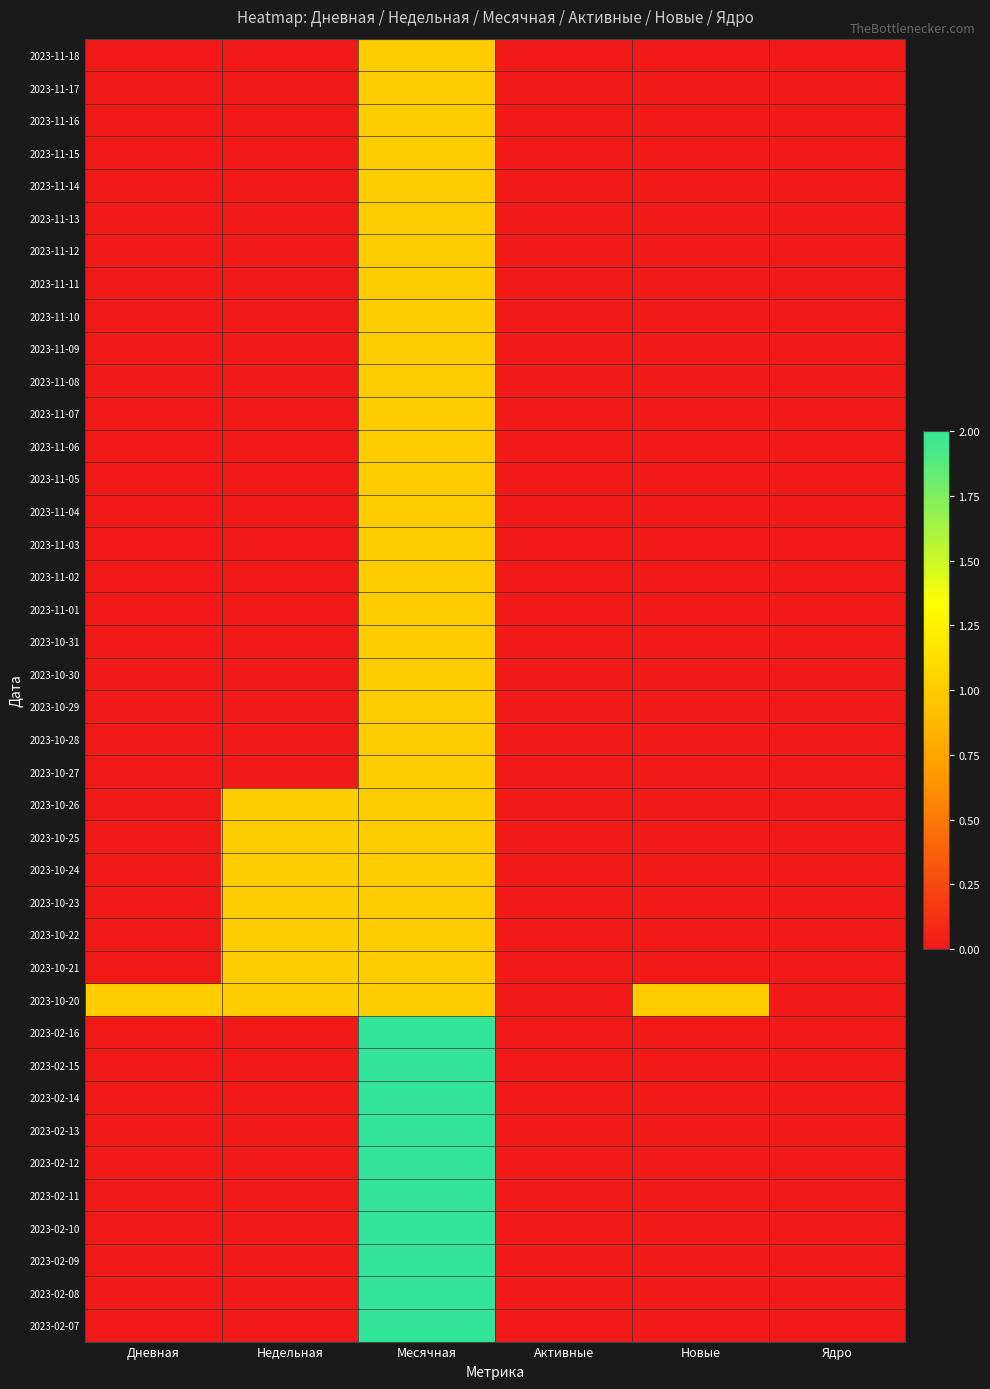

Reading right to left, transcribe all the data shown in this chart.

2023-11-18: Ядро=0	Новые=0	Активные=0	Месячная=1	Недельная=0	Дневная=0
2023-11-17: Ядро=0	Новые=0	Активные=0	Месячная=1	Недельная=0	Дневная=0
2023-11-16: Ядро=0	Новые=0	Активные=0	Месячная=1	Недельная=0	Дневная=0
2023-11-15: Ядро=0	Новые=0	Активные=0	Месячная=1	Недельная=0	Дневная=0
2023-11-14: Ядро=0	Новые=0	Активные=0	Месячная=1	Недельная=0	Дневная=0
2023-11-13: Ядро=0	Новые=0	Активные=0	Месячная=1	Недельная=0	Дневная=0
2023-11-12: Ядро=0	Новые=0	Активные=0	Месячная=1	Недельная=0	Дневная=0
2023-11-11: Ядро=0	Новые=0	Активные=0	Месячная=1	Недельная=0	Дневная=0
2023-11-10: Ядро=0	Новые=0	Активные=0	Месячная=1	Недельная=0	Дневная=0
2023-11-09: Ядро=0	Новые=0	Активные=0	Месячная=1	Недельная=0	Дневная=0
2023-11-08: Ядро=0	Новые=0	Активные=0	Месячная=1	Недельная=0	Дневная=0
2023-11-07: Ядро=0	Новые=0	Активные=0	Месячная=1	Недельная=0	Дневная=0
2023-11-06: Ядро=0	Новые=0	Активные=0	Месячная=1	Недельная=0	Дневная=0
2023-11-05: Ядро=0	Новые=0	Активные=0	Месячная=1	Недельная=0	Дневная=0
2023-11-04: Ядро=0	Новые=0	Активные=0	Месячная=1	Недельная=0	Дневная=0
2023-11-03: Ядро=0	Новые=0	Активные=0	Месячная=1	Недельная=0	Дневная=0
2023-11-02: Ядро=0	Новые=0	Активные=0	Месячная=1	Недельная=0	Дневная=0
2023-11-01: Ядро=0	Новые=0	Активные=0	Месячная=1	Недельная=0	Дневная=0
2023-10-31: Ядро=0	Новые=0	Активные=0	Месячная=1	Недельная=0	Дневная=0
2023-10-30: Ядро=0	Новые=0	Активные=0	Месячная=1	Недельная=0	Дневная=0
2023-10-29: Ядро=0	Новые=0	Активные=0	Месячная=1	Недельная=0	Дневная=0
2023-10-28: Ядро=0	Новые=0	Активные=0	Месячная=1	Недельная=0	Дневная=0
2023-10-27: Ядро=0	Новые=0	Активные=0	Месячная=1	Недельная=0	Дневная=0
2023-10-26: Ядро=0	Новые=0	Активные=0	Месячная=1	Недельная=1	Дневная=0
2023-10-25: Ядро=0	Новые=0	Активные=0	Месячная=1	Недельная=1	Дневная=0
2023-10-24: Ядро=0	Новые=0	Активные=0	Месячная=1	Недельная=1	Дневная=0
2023-10-23: Ядро=0	Новые=0	Активные=0	Месячная=1	Недельная=1	Дневная=0
2023-10-22: Ядро=0	Новые=0	Активные=0	Месячная=1	Недельная=1	Дневная=0
2023-10-21: Ядро=0	Новые=0	Активные=0	Месячная=1	Недельная=1	Дневная=0
2023-10-20: Ядро=0	Новые=1	Активные=0	Месячная=1	Недельная=1	Дневная=1
2023-02-16: Ядро=0	Новые=0	Активные=0	Месячная=2	Недельная=0	Дневная=0
2023-02-15: Ядро=0	Новые=0	Активные=0	Месячная=2	Недельная=0	Дневная=0
2023-02-14: Ядро=0	Новые=0	Активные=0	Месячная=2	Недельная=0	Дневная=0
2023-02-13: Ядро=0	Новые=0	Активные=0	Месячная=2	Недельная=0	Дневная=0
2023-02-12: Ядро=0	Новые=0	Активные=0	Месячная=2	Недельная=0	Дневная=0
2023-02-11: Ядро=0	Новые=0	Активные=0	Месячная=2	Недельная=0	Дневная=0
2023-02-10: Ядро=0	Новые=0	Активные=0	Месячная=2	Недельная=0	Дневная=0
2023-02-09: Ядро=0	Новые=0	Активные=0	Месячная=2	Недельная=0	Дневная=0
2023-02-08: Ядро=0	Новые=0	Активные=0	Месячная=2	Недельная=0	Дневная=0
2023-02-07: Ядро=0	Новые=0	Активные=0	Месячная=2	Недельная=0	Дневная=0